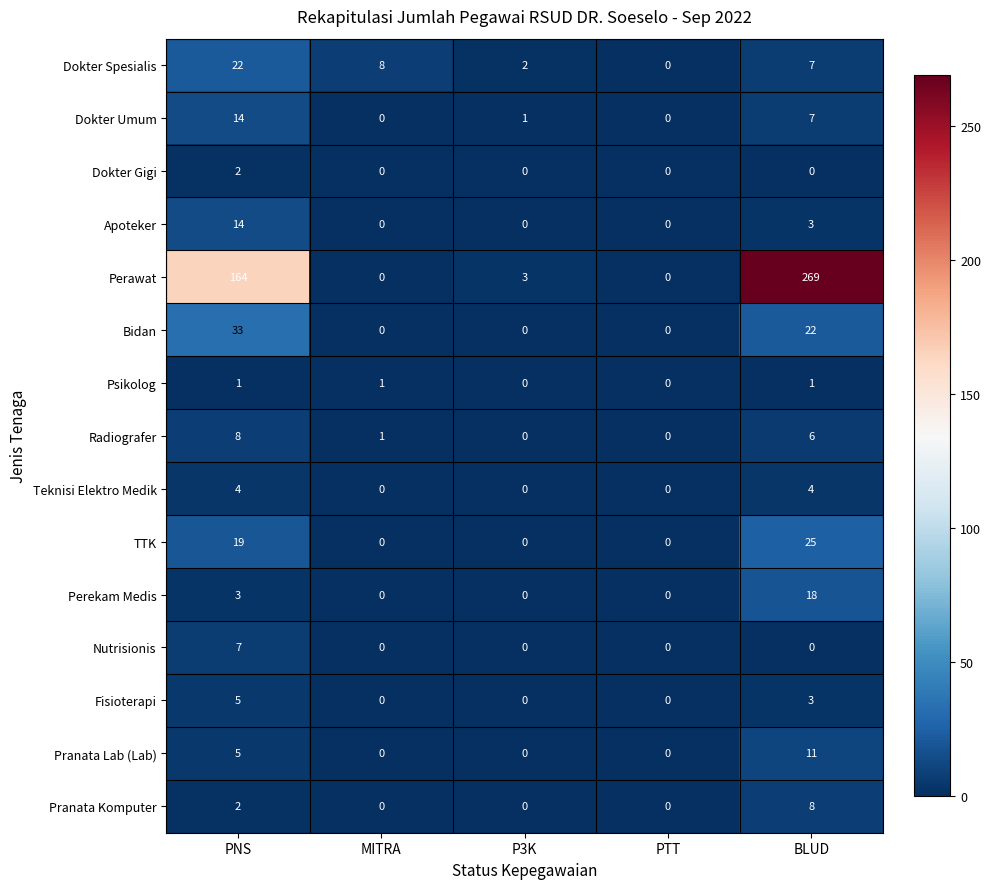

How many values in the Radiografer series are below 1?

2